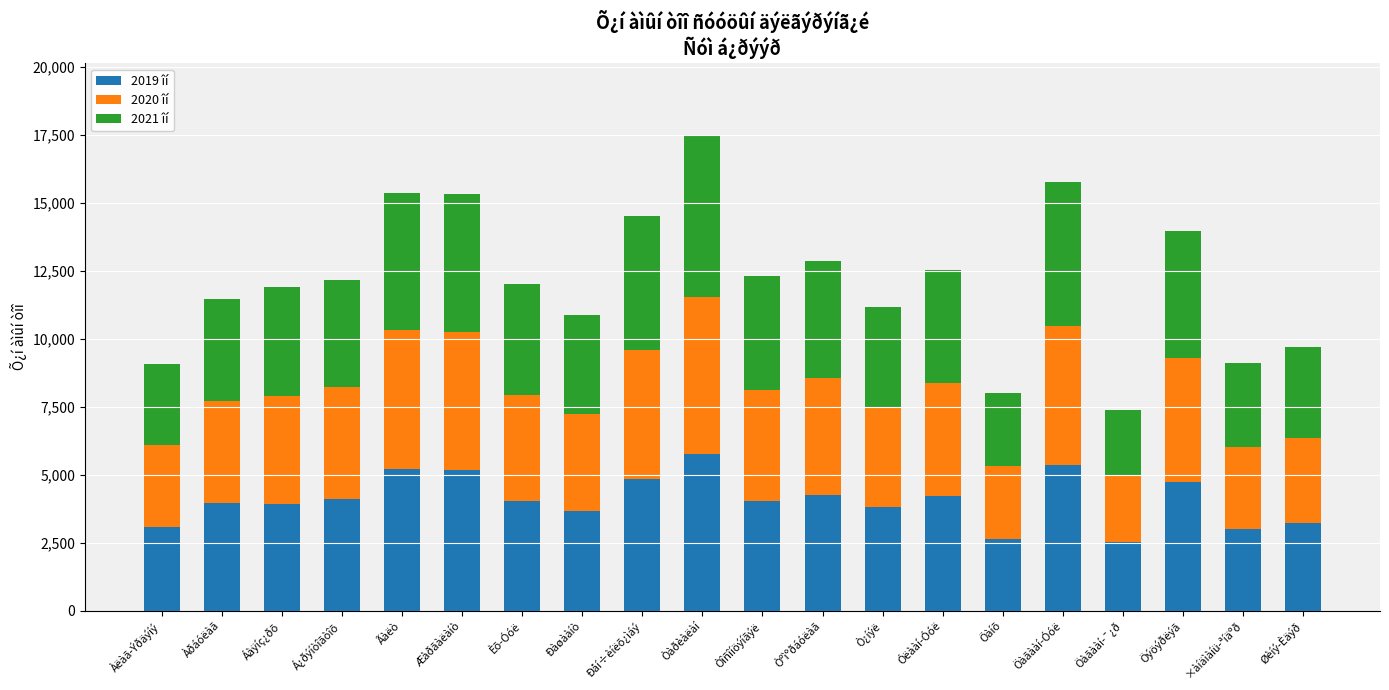

What is the highest value of the 2019 îí series?

5753